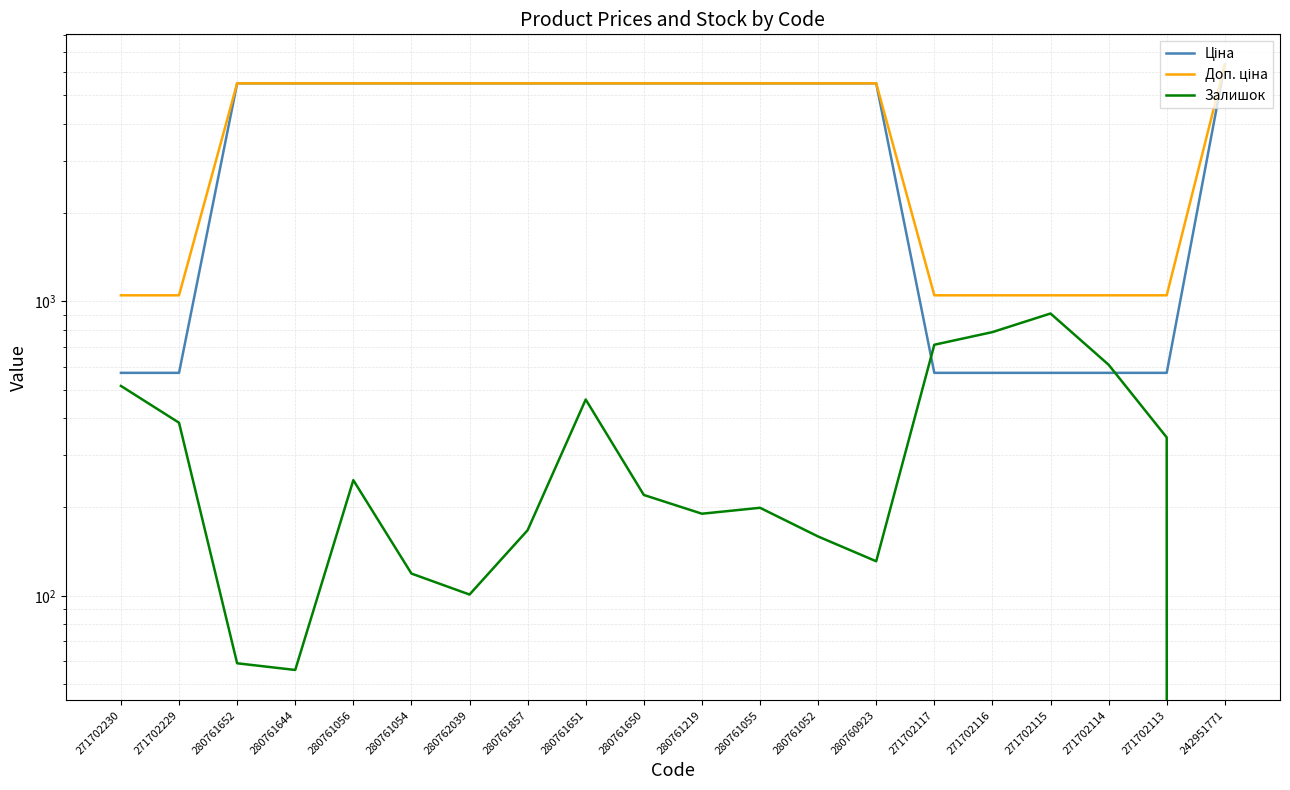

True or false: Ціна and Доп. ціна cross at least once.

False